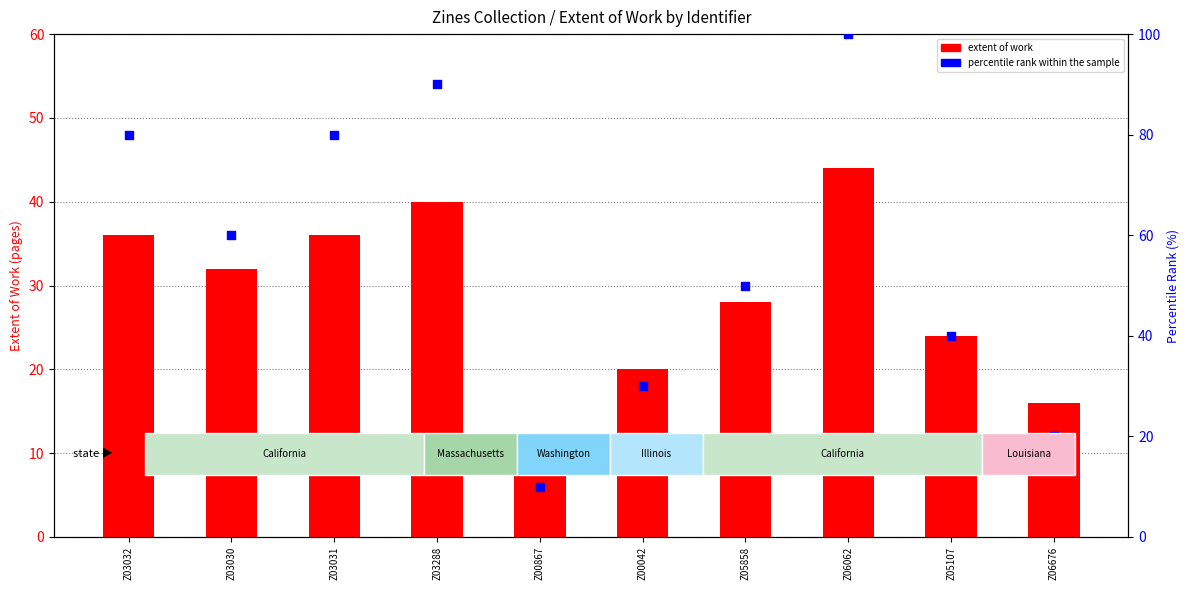

Which series has the largest Y range (max minus min)?

percentile rank within the sample